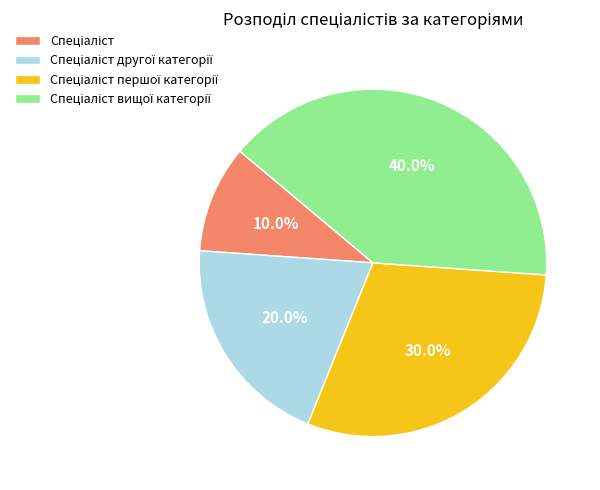

Is there a majority slice in this chart?

No